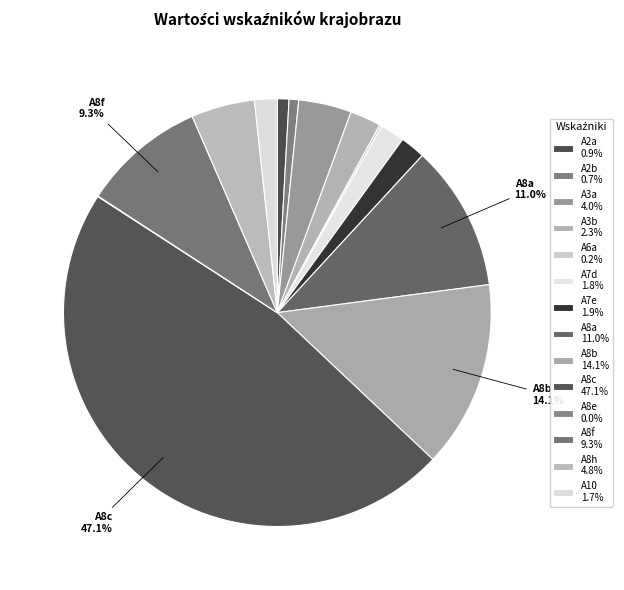

To the nearest percent, what is the combined percentage of A2b and A8h?

6%